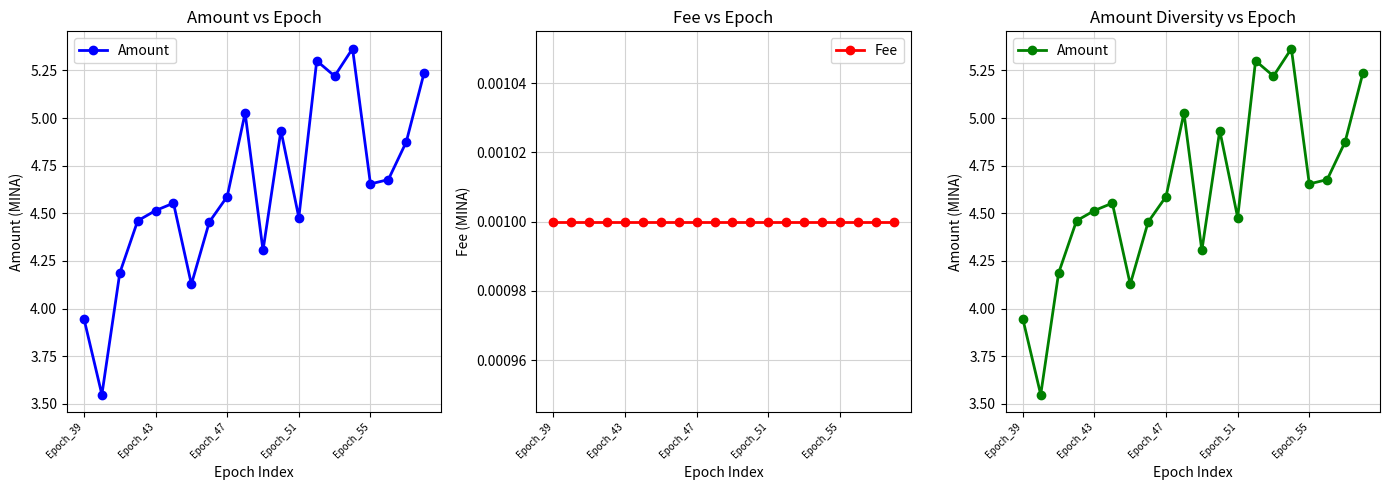

Does the chart have visible grid lines?

Yes